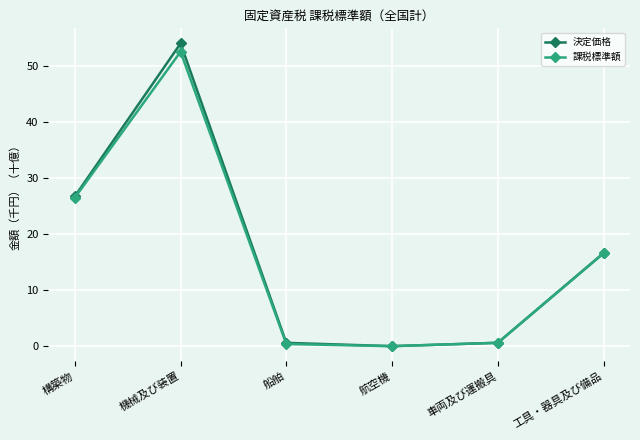

Which category has the highest value in the 課税標準額 series?

機械及び装置